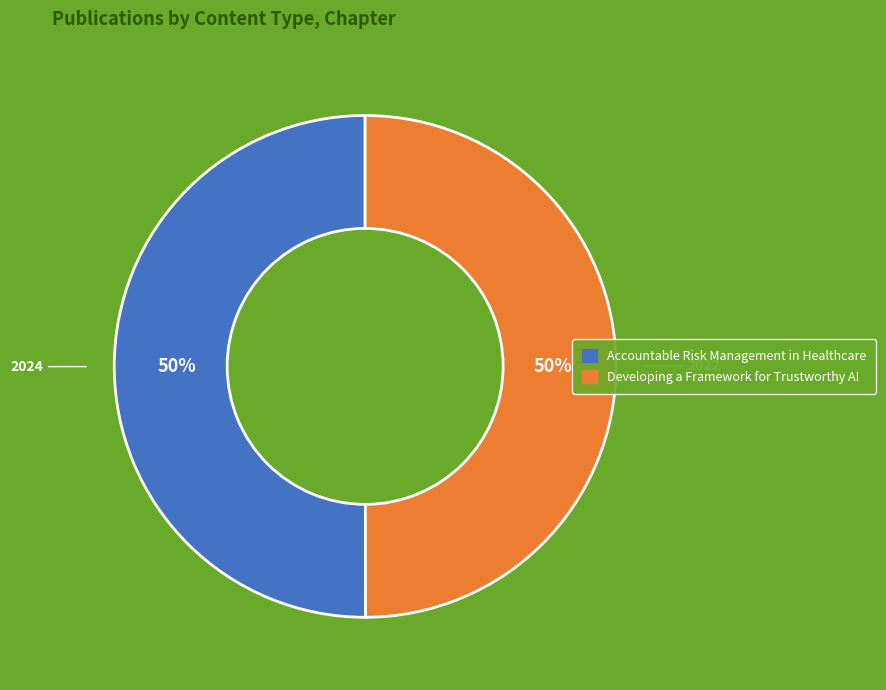

To the nearest percent, what is the combined percentage of Accountable Risk Management in Healthcare and Developing a Framework for Trustworthy AI?

100%